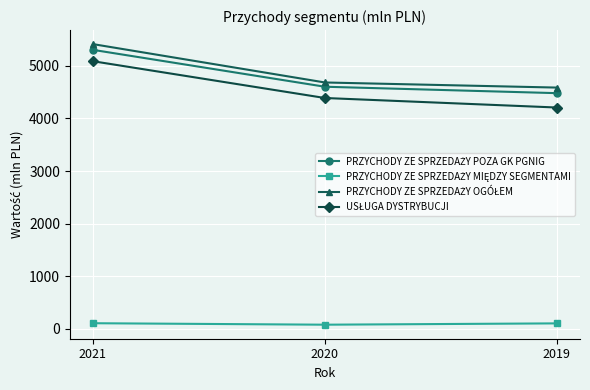

At how many categories does at least one series exceed 1689?

3